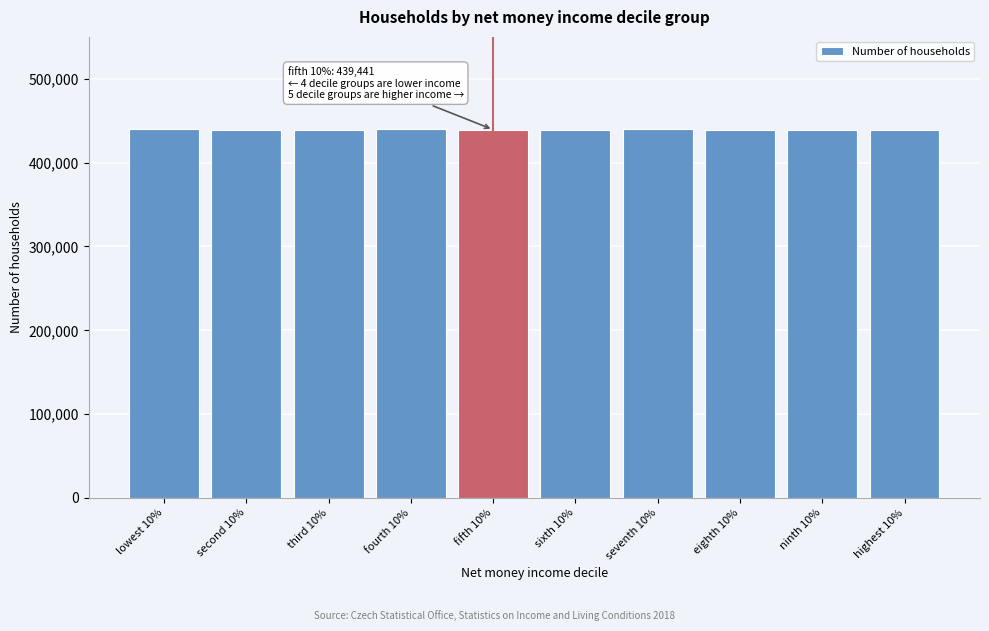

Approximately how many times larger is the value at highest 10% compared to eighth 10%?

1.0